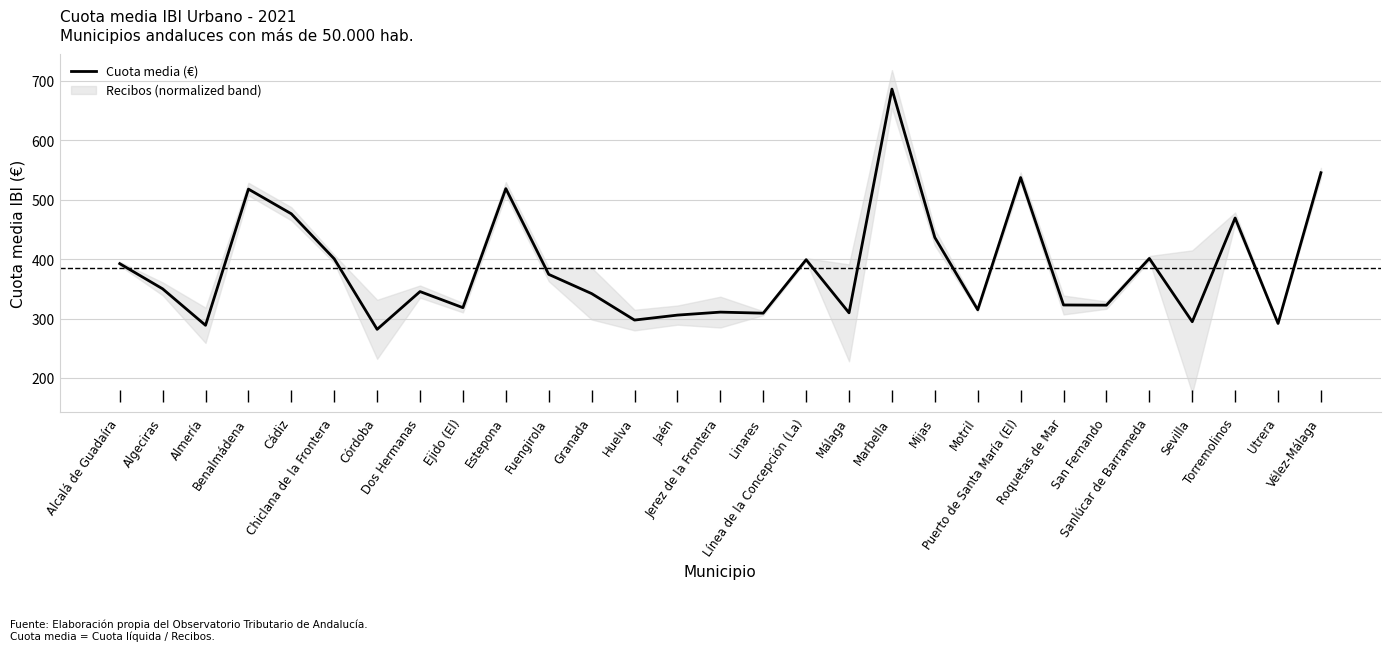

Where is the first local maximum?

Benalmádena